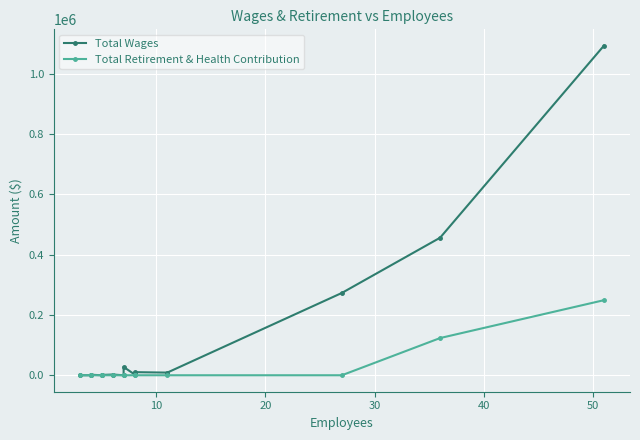

How many lines are shown in the chart?

2